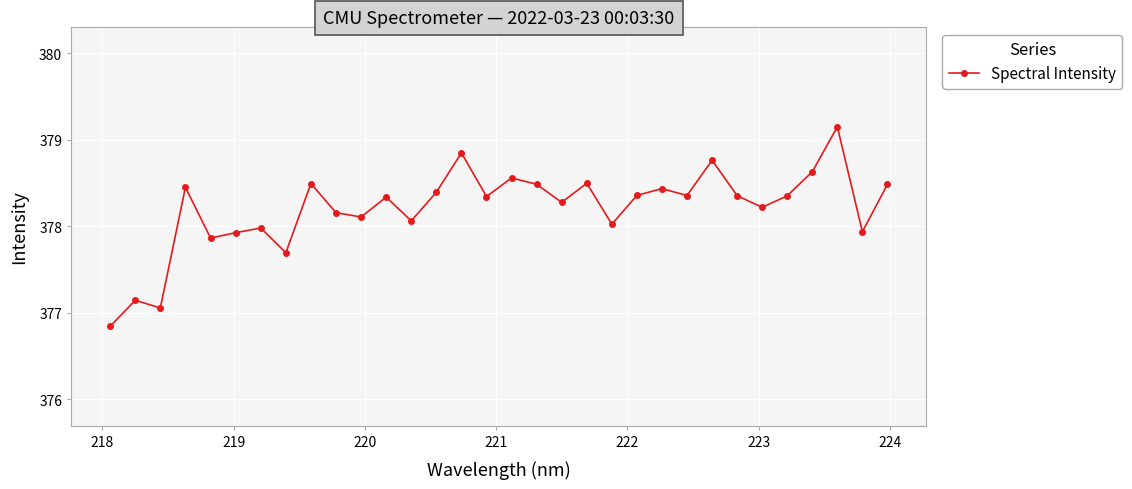

True or false: the data has more than 0 interior local peaks.

True